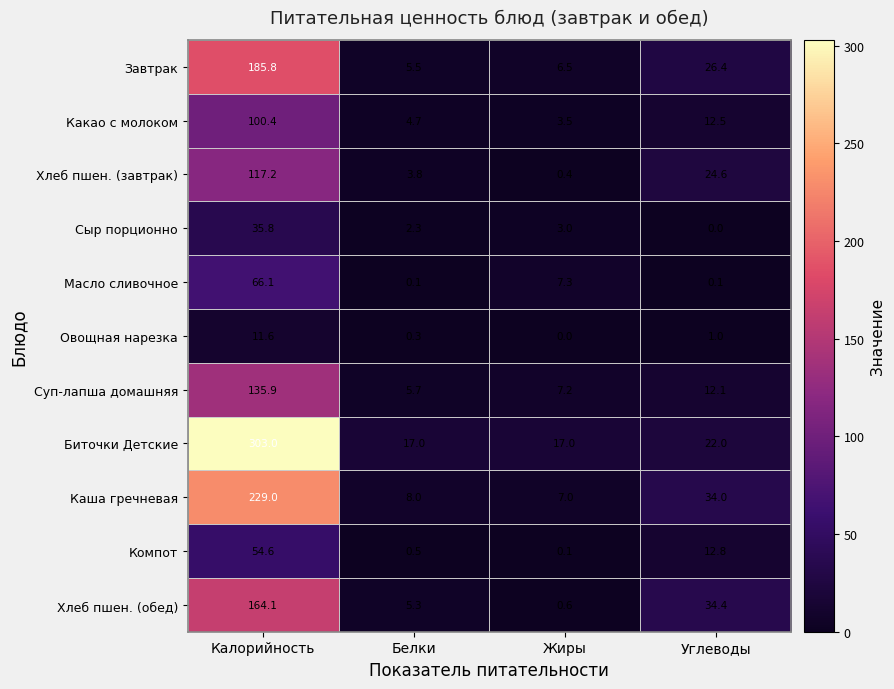

What is the difference between the maximum and minimum values in the Овощная нарезка series?

11.6